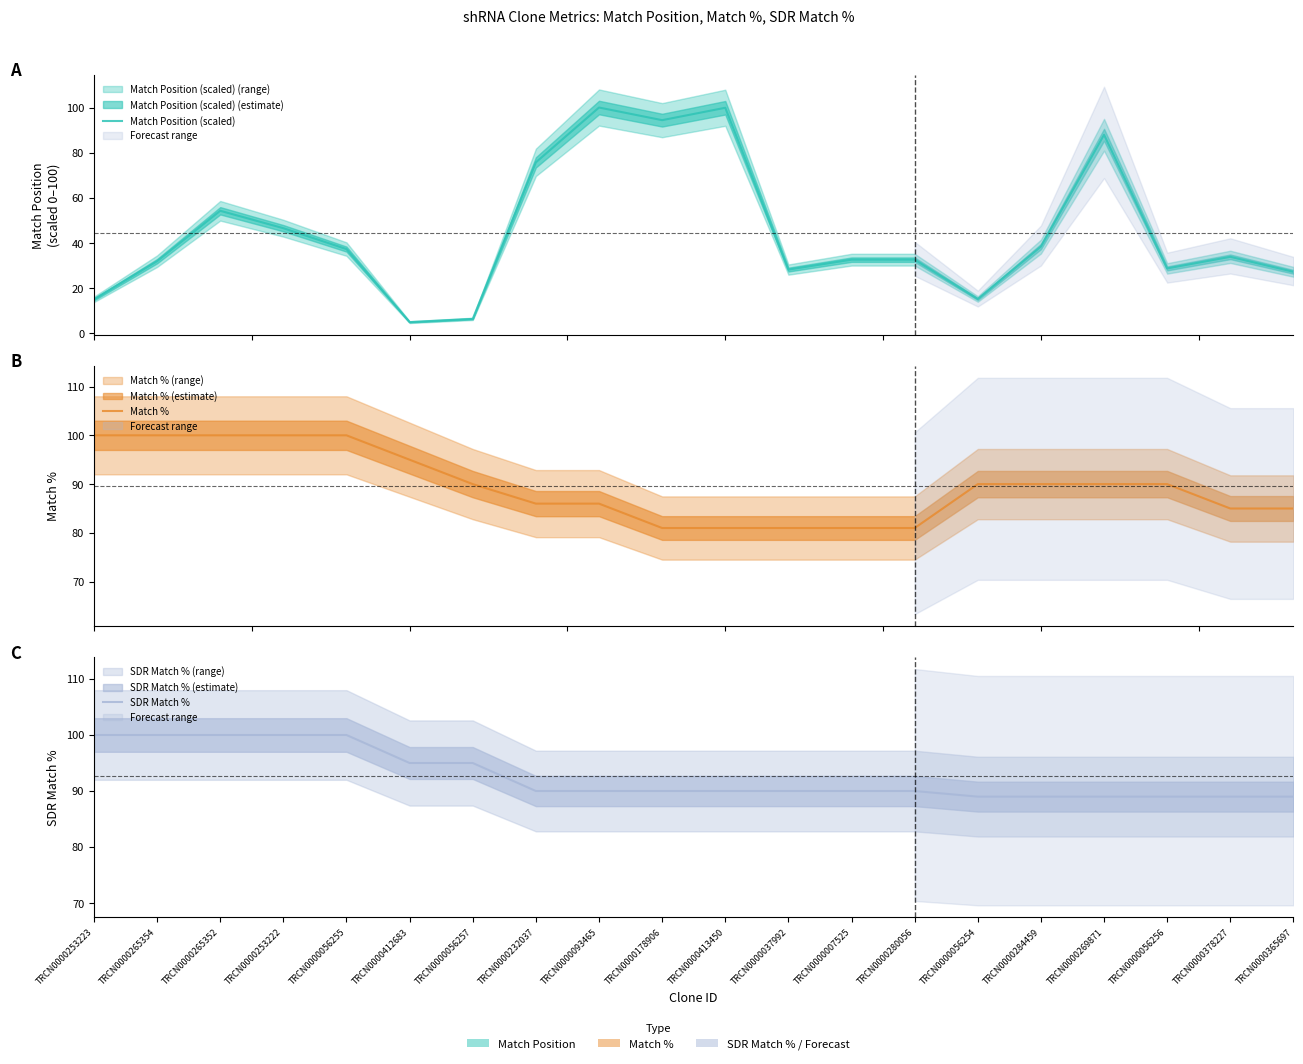

Reading left to right, what are all the values shown in this chart?

Match Position (scaled): 15.1	32.0	54.3	46.6	37.3	5.0	6.5	75.7	100.0	94.4	99.9	28.3	32.7	32.7	15.2	38.5	87.9	28.8	33.9	27.3
Match %: 100.0	100.0	100.0	100.0	100.0	95.0	90.0	86.0	86.0	81.0	81.0	81.0	81.0	81.0	90.0	90.0	90.0	90.0	85.0	85.0
SDR Match %: 100.0	100.0	100.0	100.0	100.0	95.0	95.0	90.0	90.0	90.0	90.0	90.0	90.0	90.0	89.0	89.0	89.0	89.0	89.0	89.0